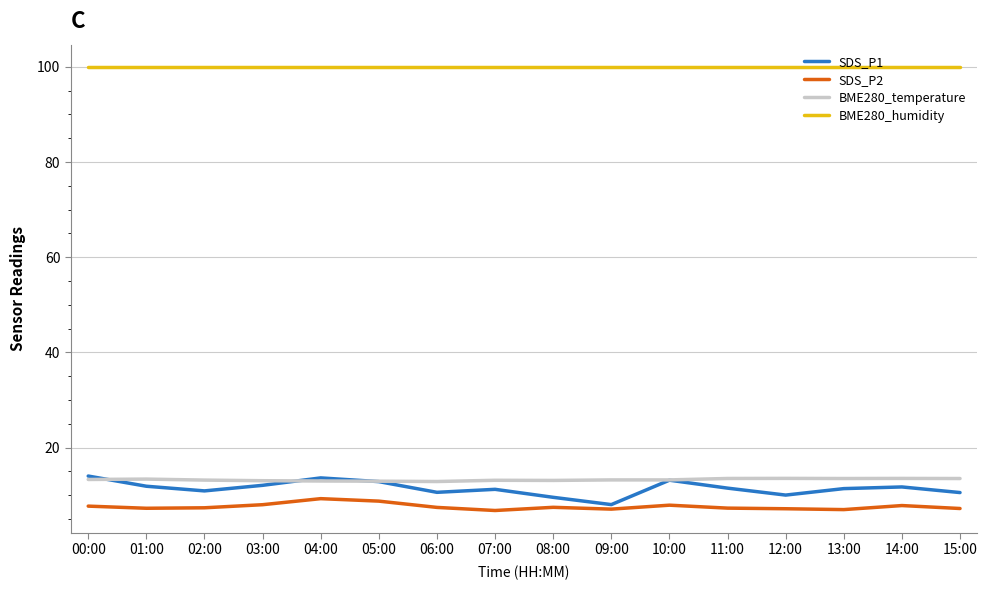

True or false: BME280_humidity and BME280_temperature cross at least once.

False